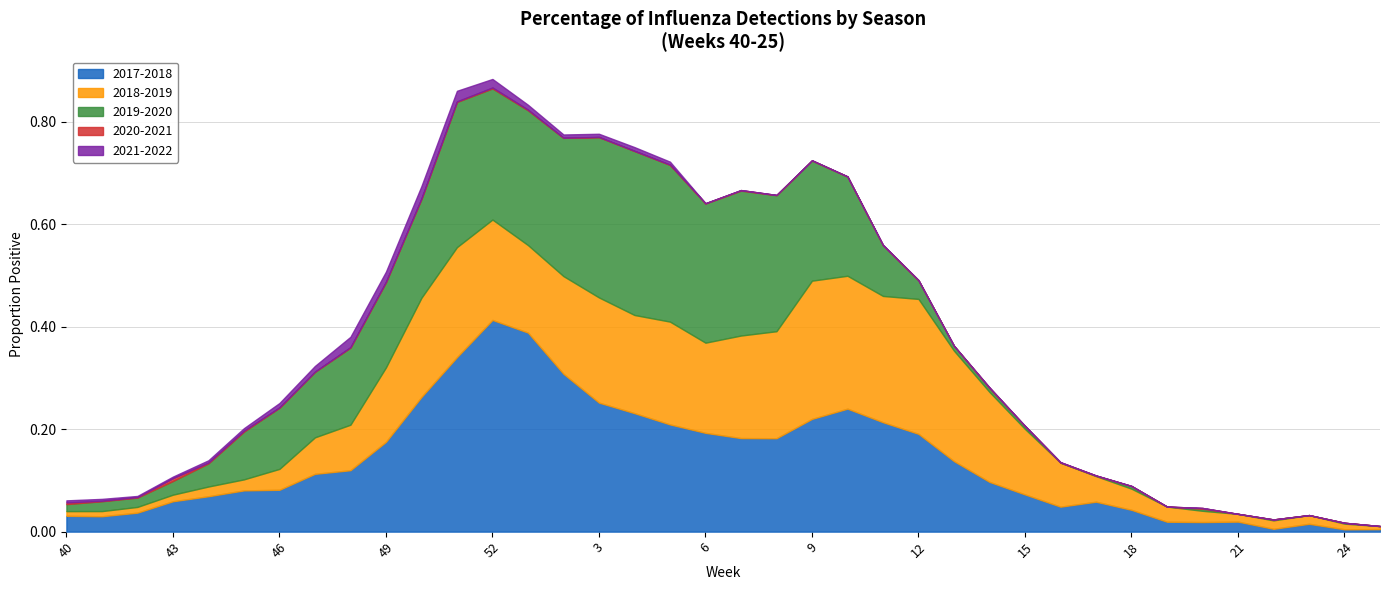

What is the sum of all 2019-2020 values?

4.4